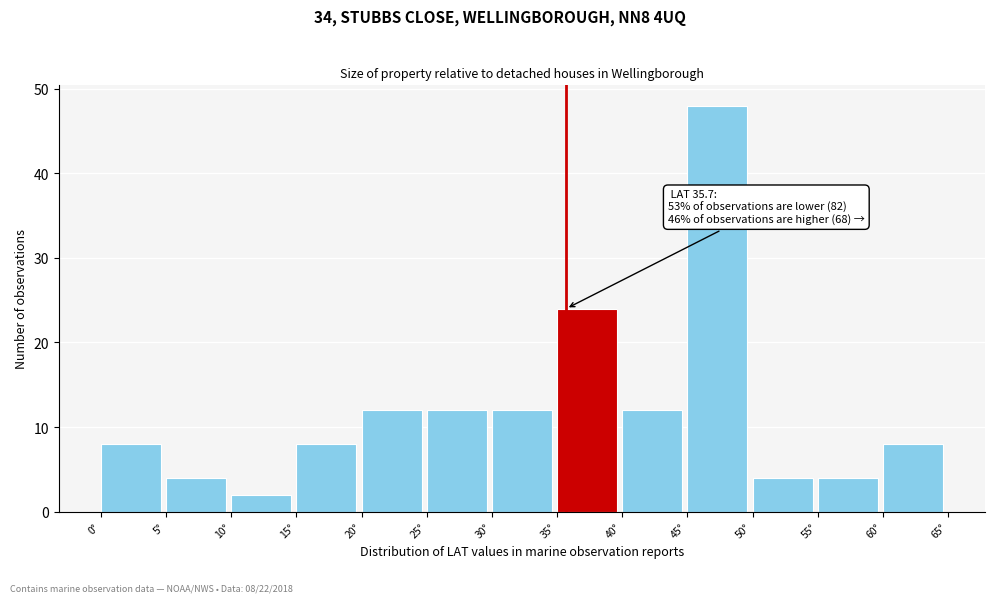

Over which range of the x-axis is the bar tallest?

45 to 50